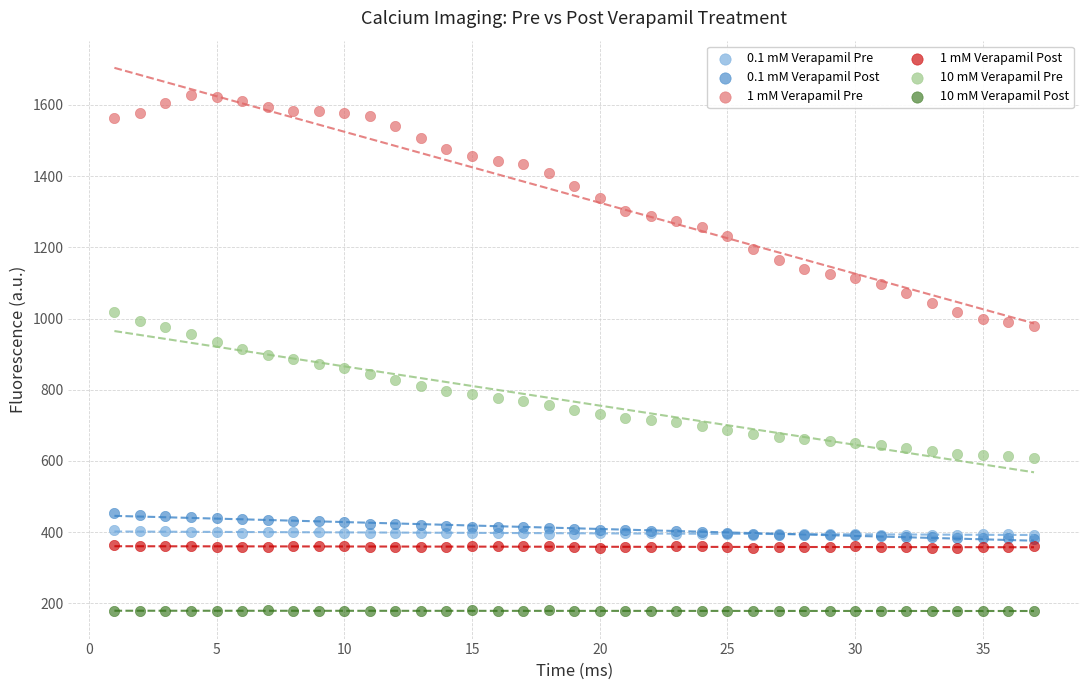

What are all the series names shown in the legend?

0.1 mM Verapamil Pre, 0.1 mM Verapamil Post, 1 mM Verapamil Pre, 1 mM Verapamil Post, 10 mM Verapamil Pre, 10 mM Verapamil Post